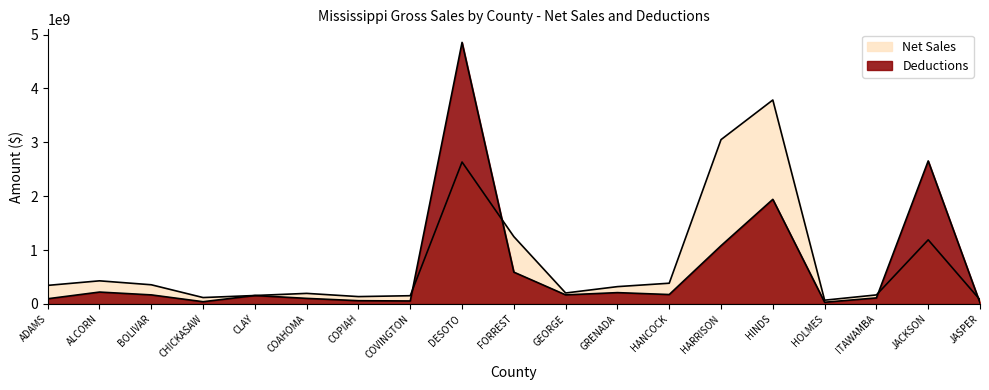

Rank the series by their maximum value, from highest to lowest.

Deductions, Net Sales